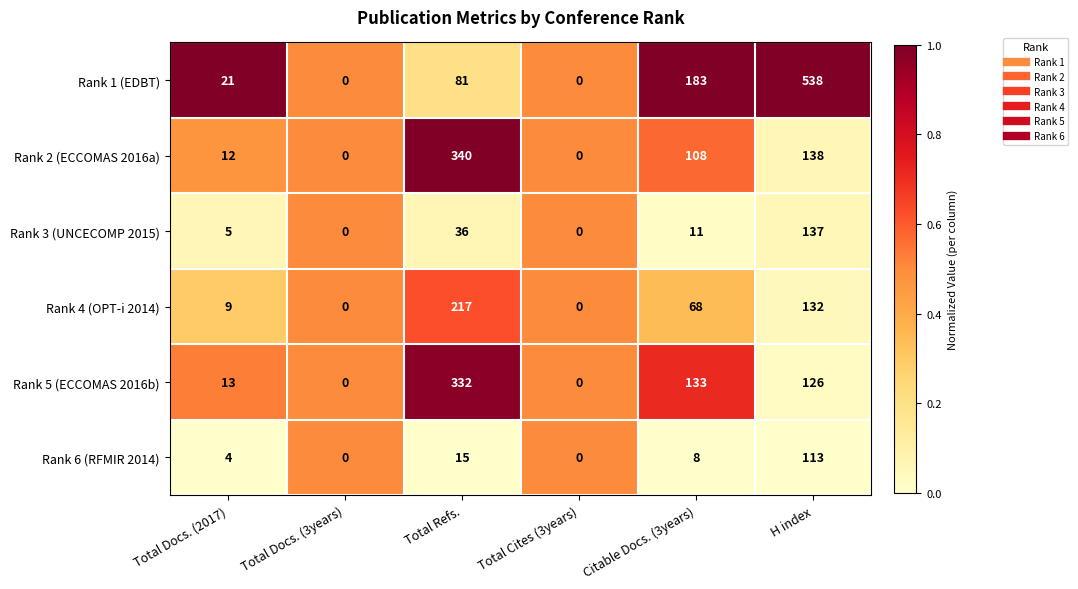

List the series in order of their peak value, lowest first.

Rank 6 (RFMIR 2014), Rank 3 (UNCECOMP 2015), Rank 4 (OPT-i 2014), Rank 5 (ECCOMAS 2016b), Rank 2 (ECCOMAS 2016a), Rank 1 (EDBT)